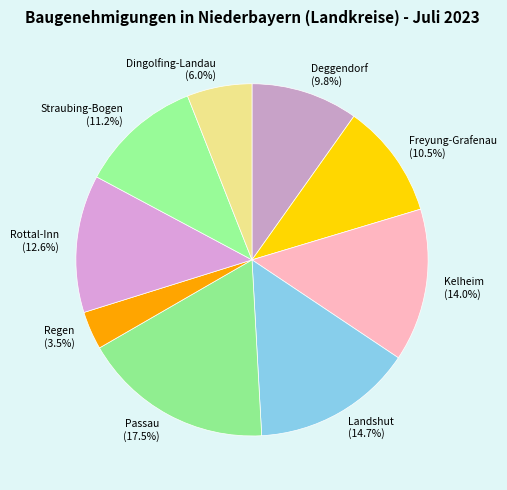

What is the ratio of the value at Deggendorf to the value at Regen?

2.8